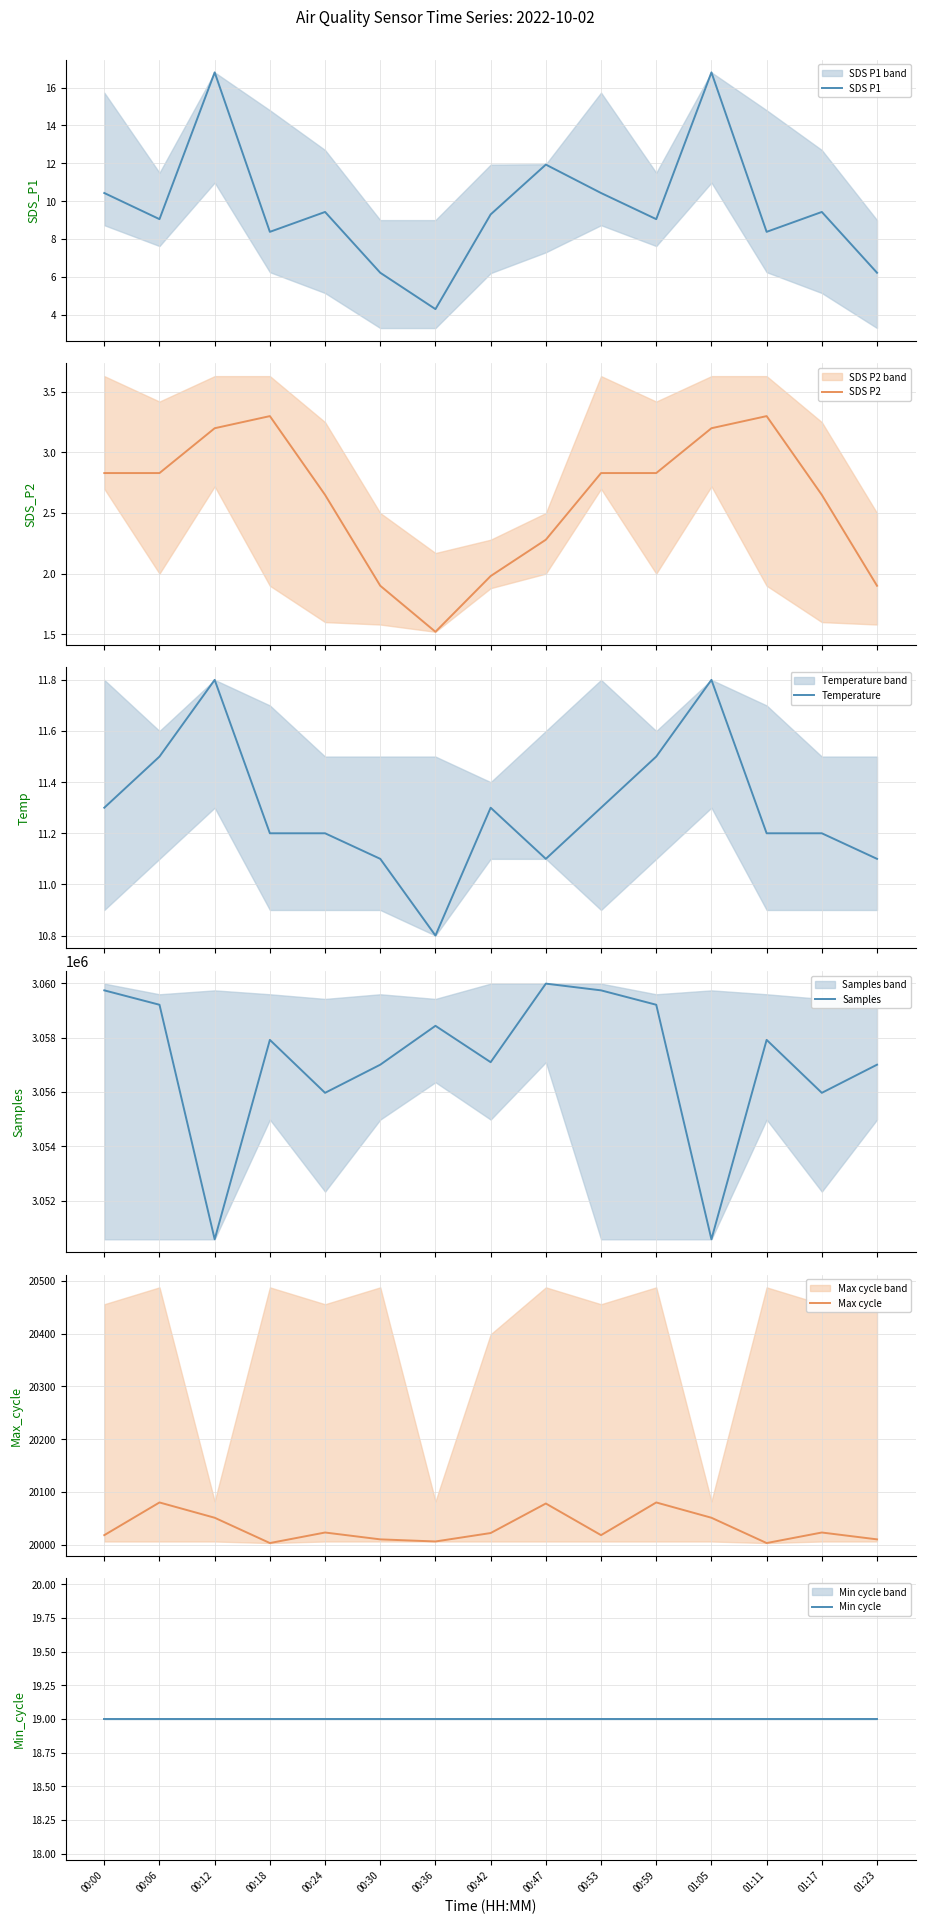

In SDS P1, how many points are higher than both neighbors (excluding endpoints)?

5